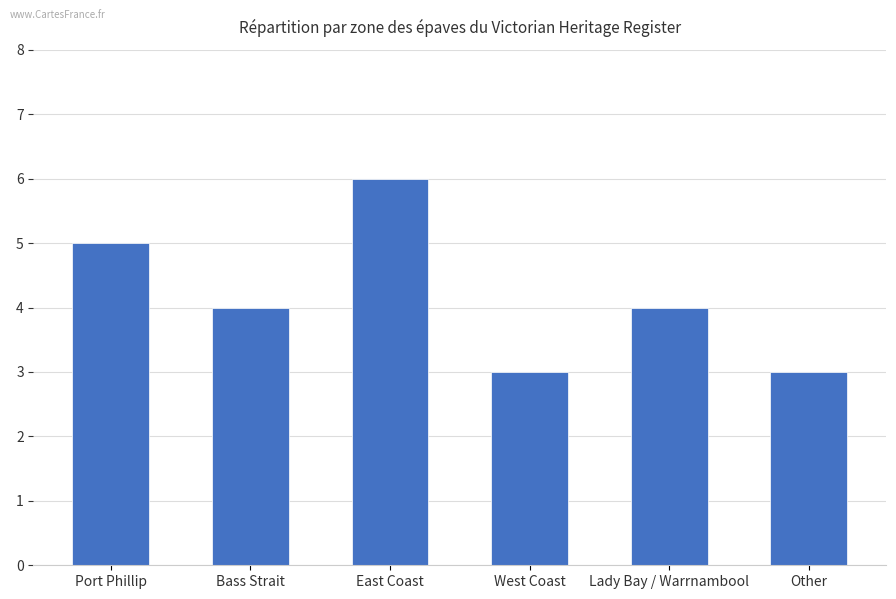

What is the minimum value shown in the chart?

3